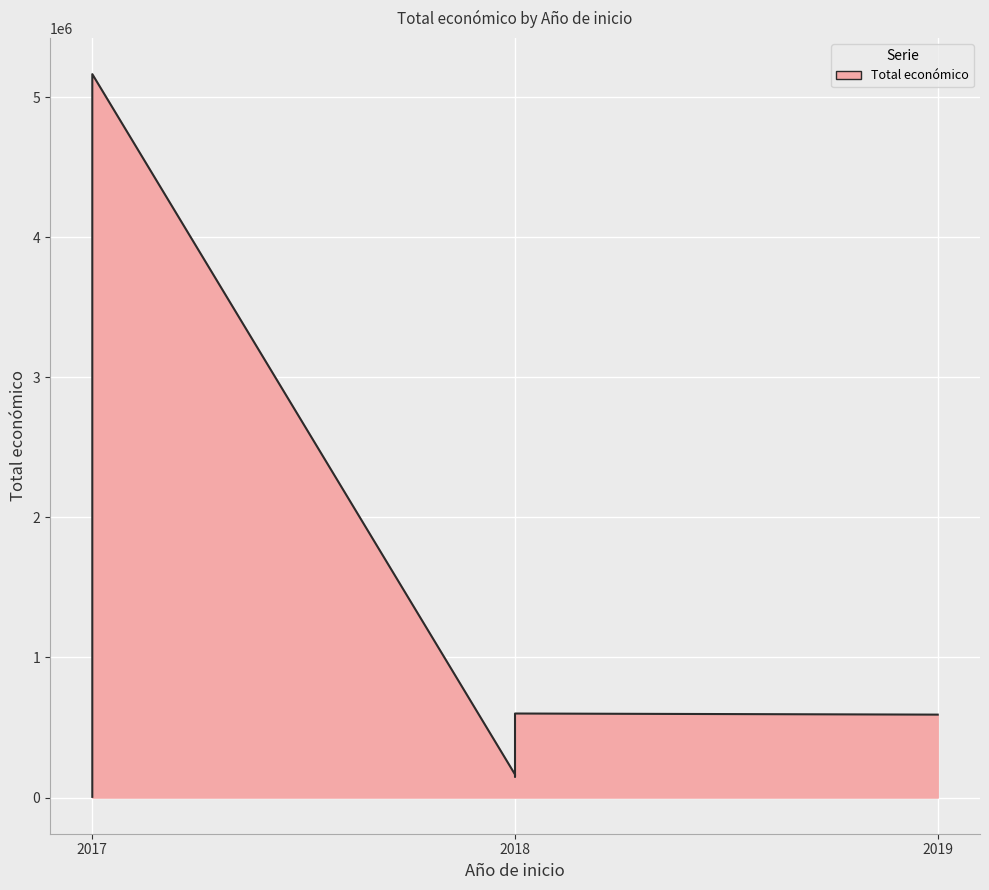

How many interior local valleys (lower than both neighbors) does the data have?

1